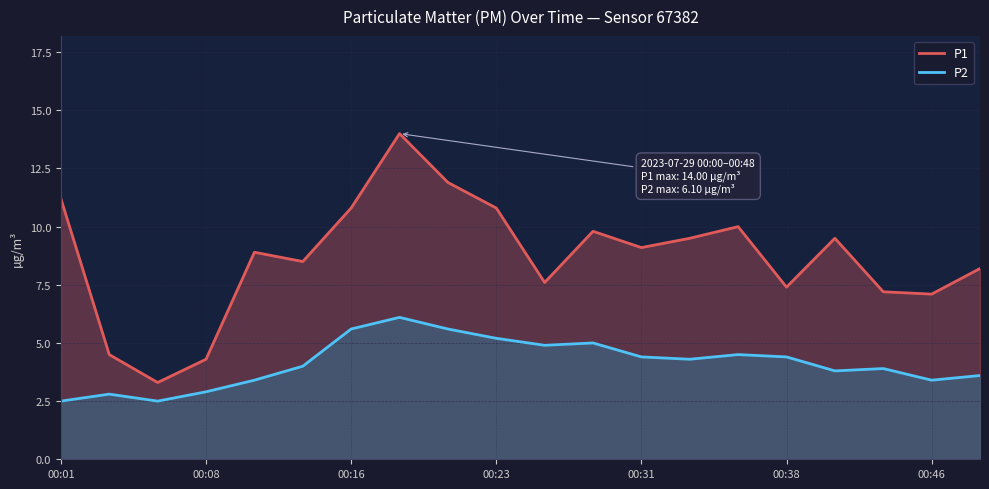

True or false: P2 has more than 0 interior local peaks.

True